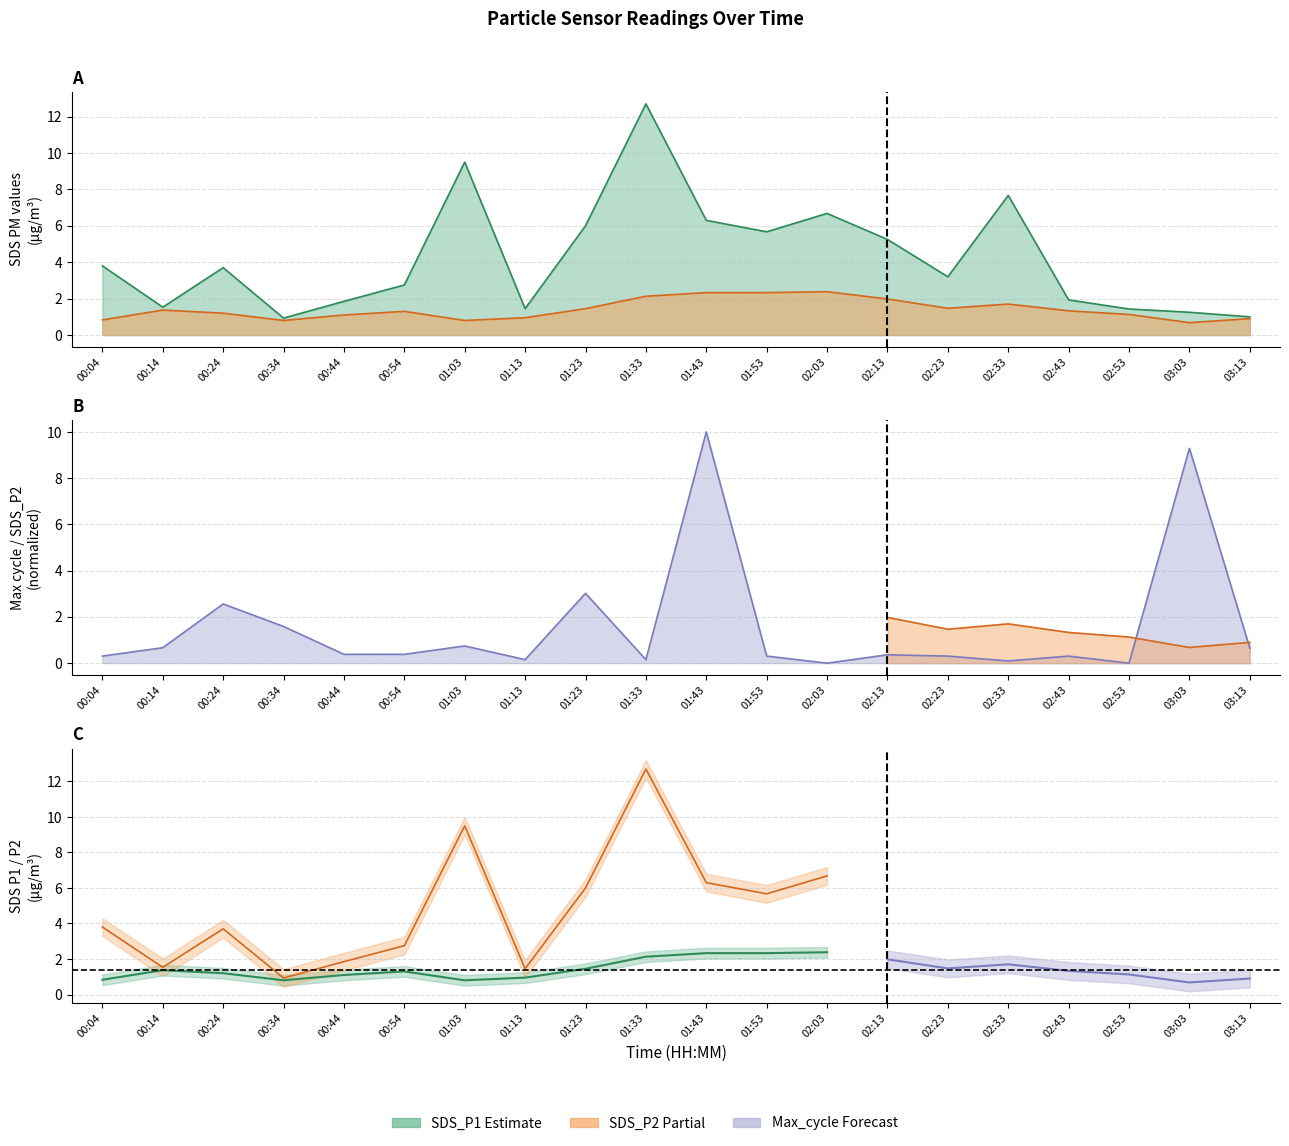

Which series changed the most between 01:33 and 02:23?

SDS_P1 line